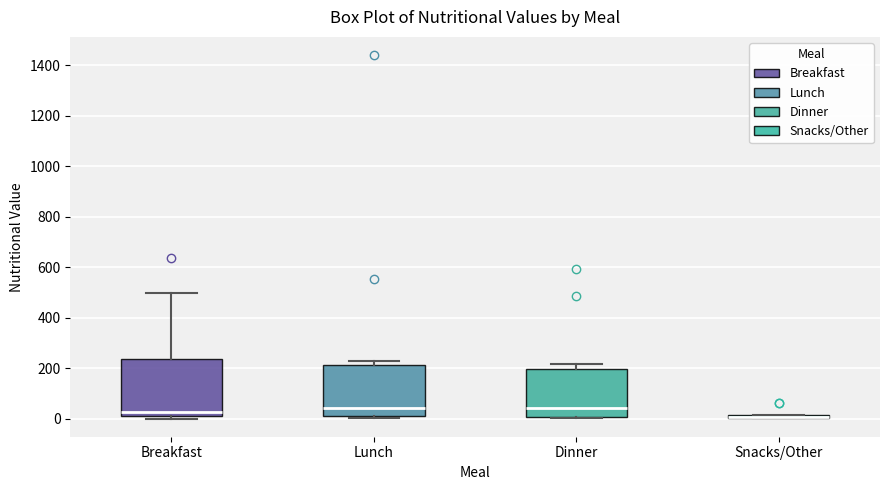

Which box is the tallest, from its lower edge to its upper edge?

Breakfast